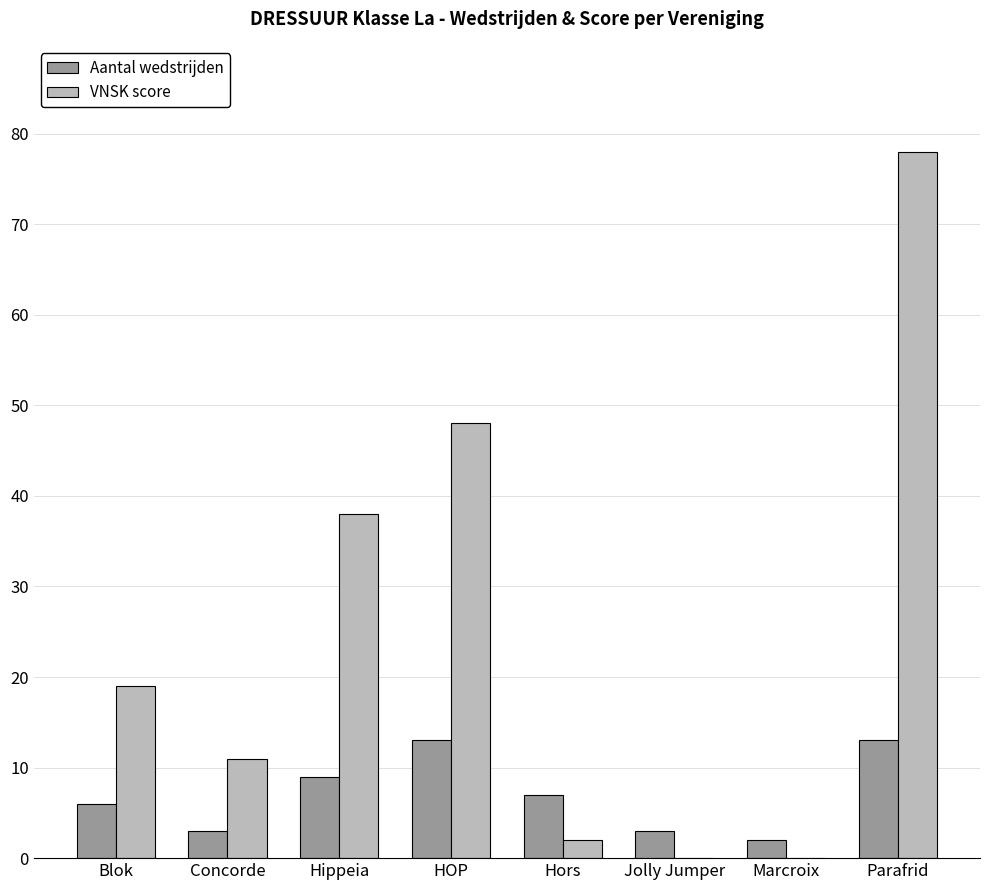

The VNSK score series shows -32 at Marcroix. True or false?

False